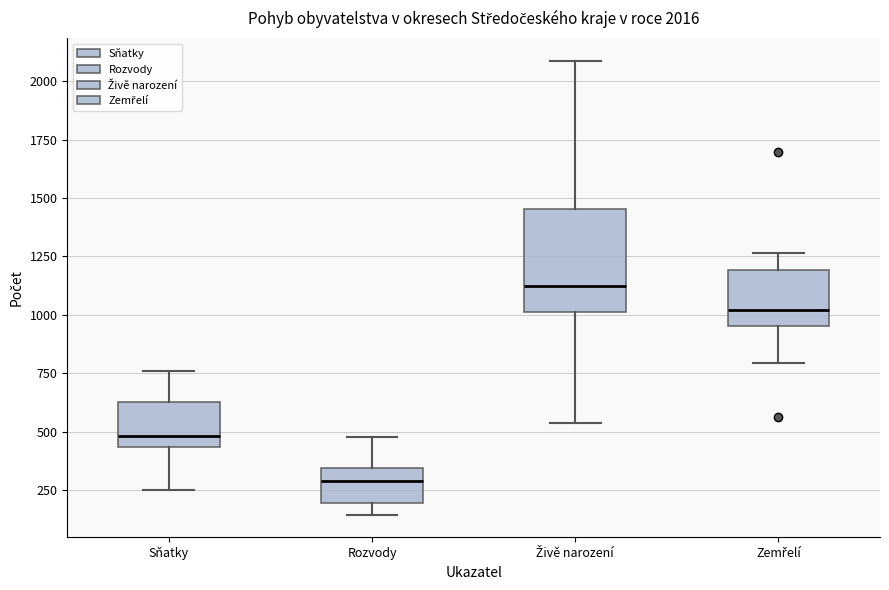

Which box's median line is the highest?

Živě narození